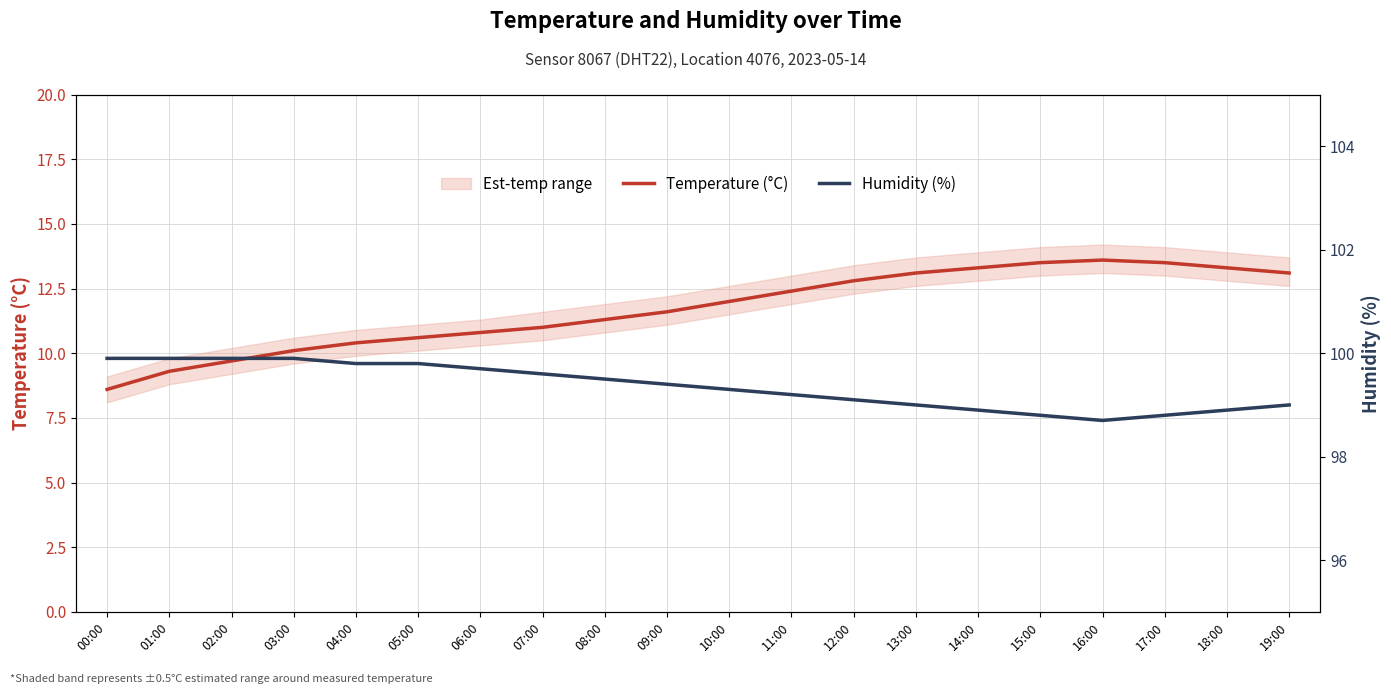

Read the Temperature (°C) value at 11:00.

12.4